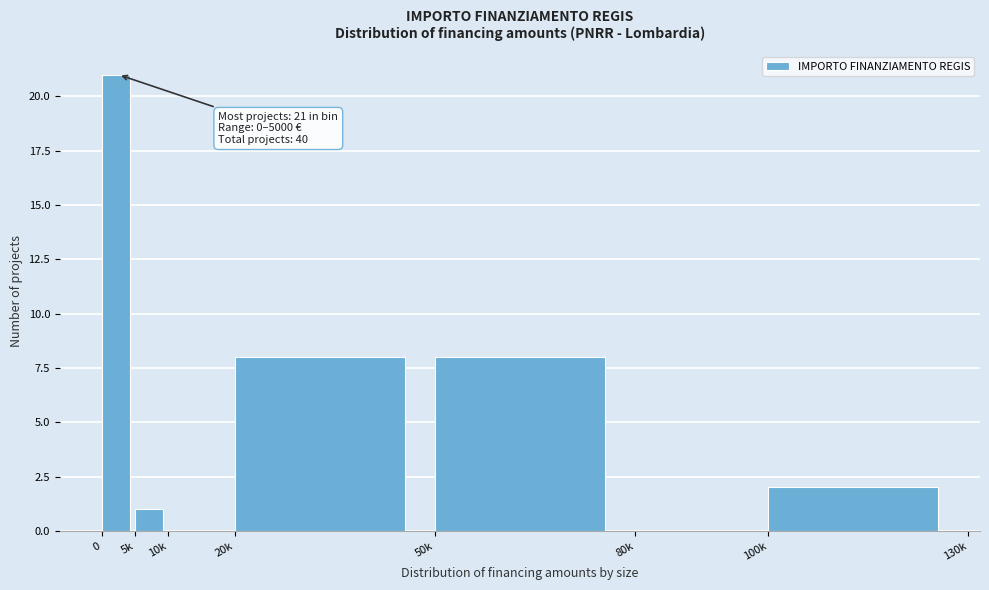

Reading left to right, transcribe all the data shown in this chart.

0=21	5k=1	10k=0	20k=8	50k=8	80k=0	100k=2